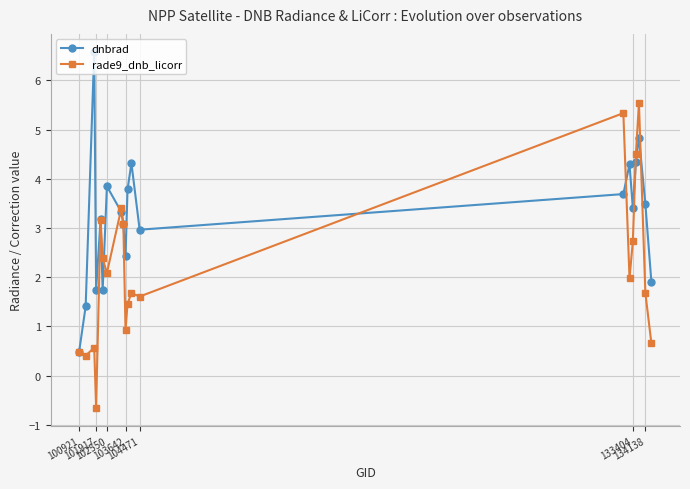

How many series are shown in this chart?

2